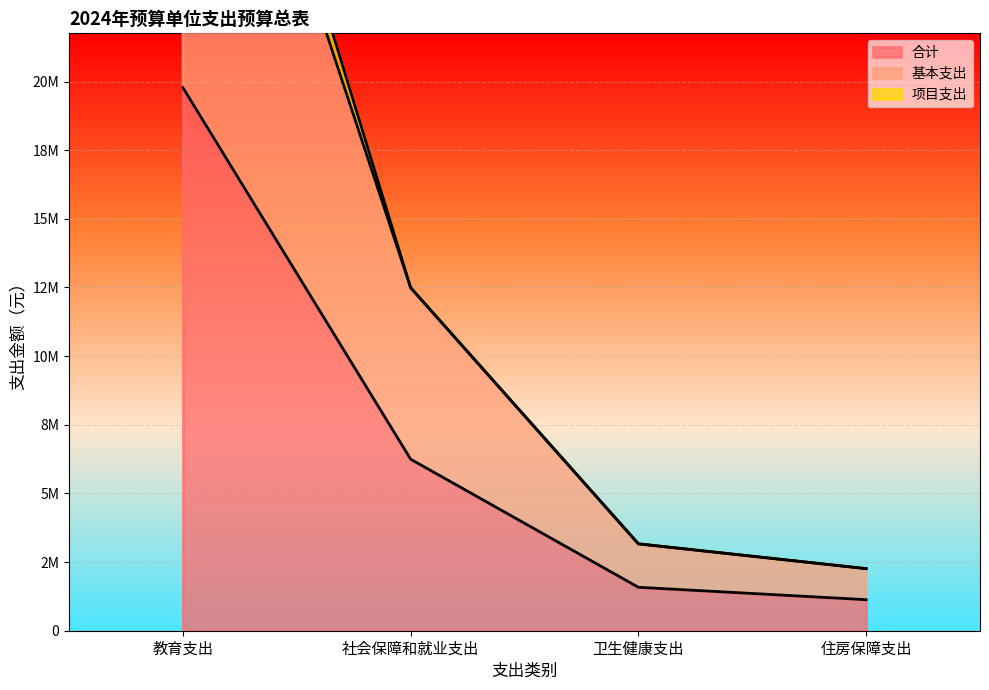

How many values in the 基本支出 series exceed 12492281?

2